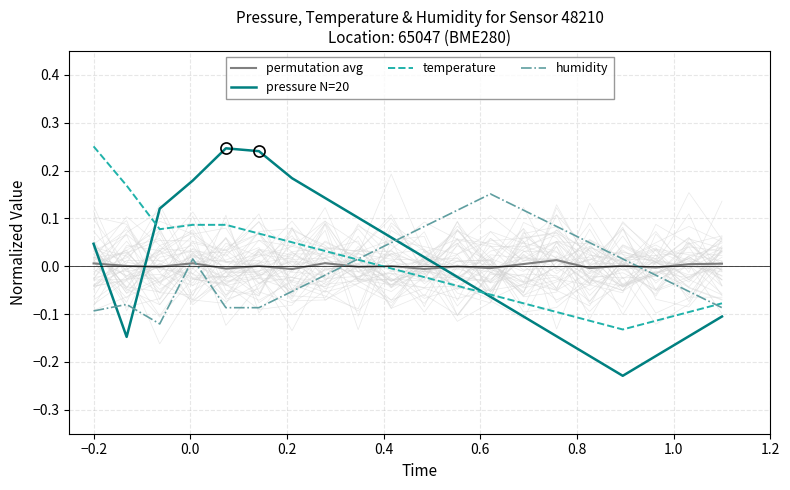

How many interior local valleys does the humidity series have?

1